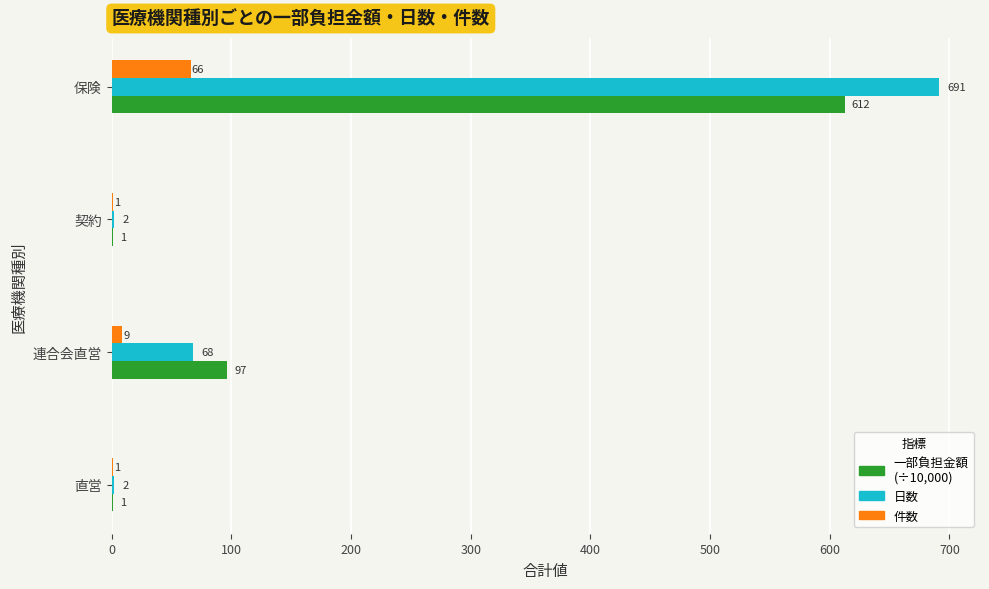

At which category is the sum across all series the highest?

保険